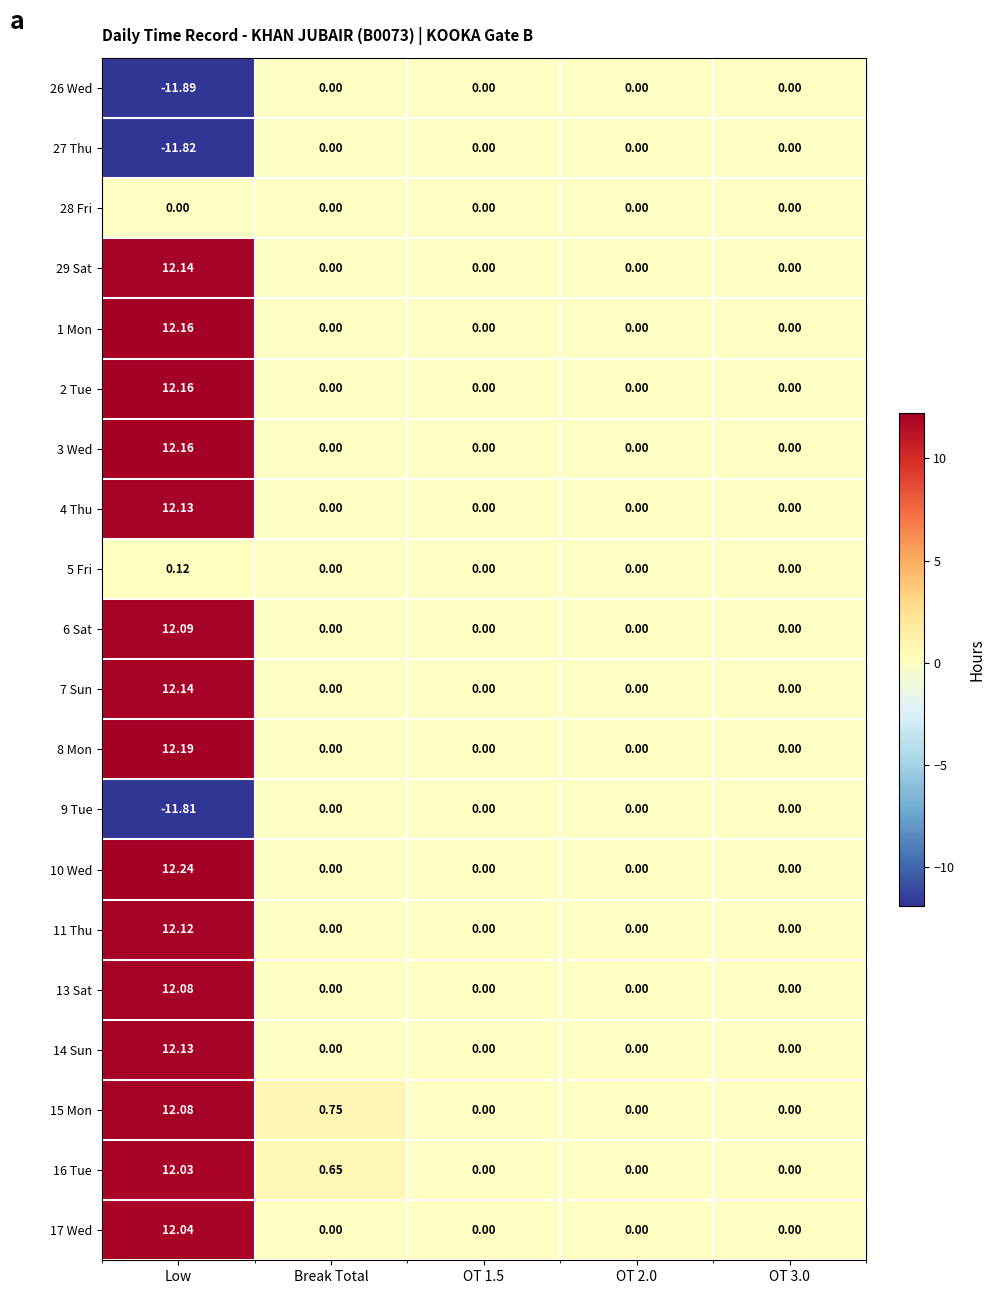

Count the number of data series in this chart.

20